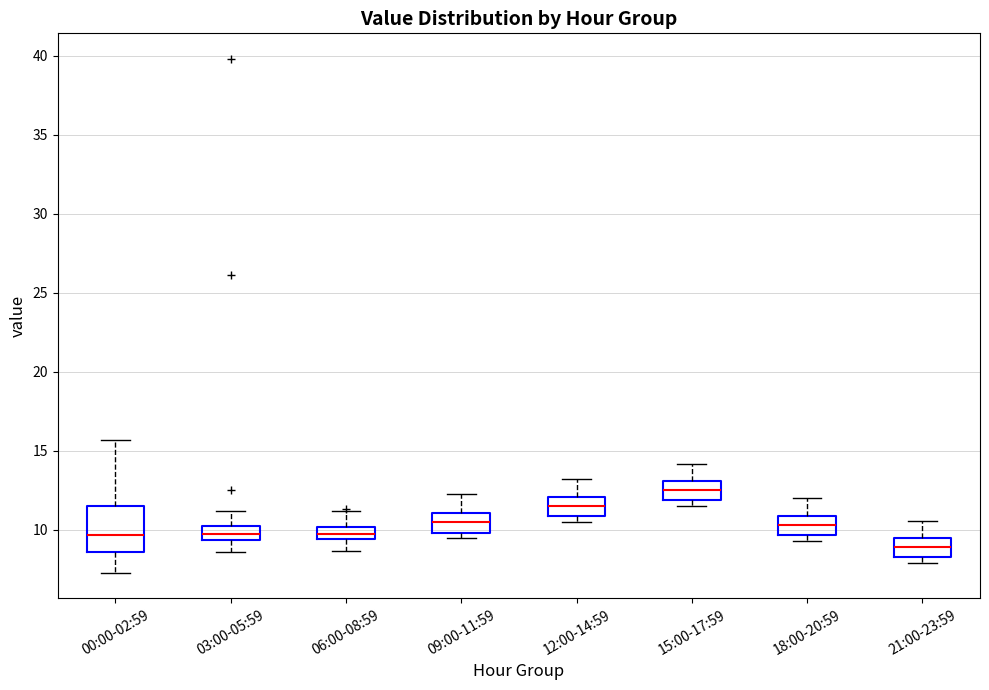

Comparing the boxes themselves (not the whiskers), which one is the tallest?

00:00-02:59